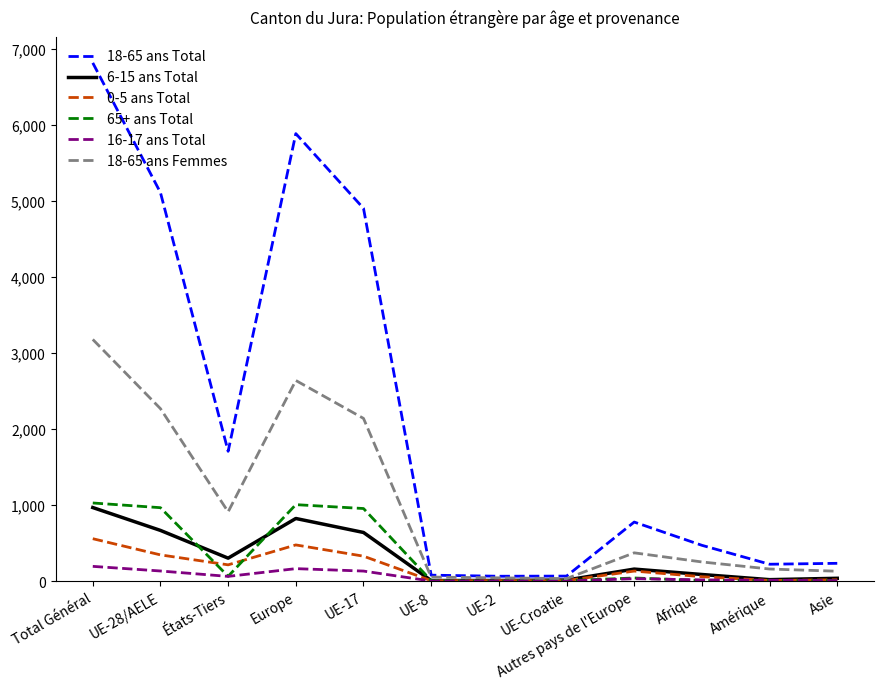

How many interior local valleys does the 18-65 ans Total series have?

3